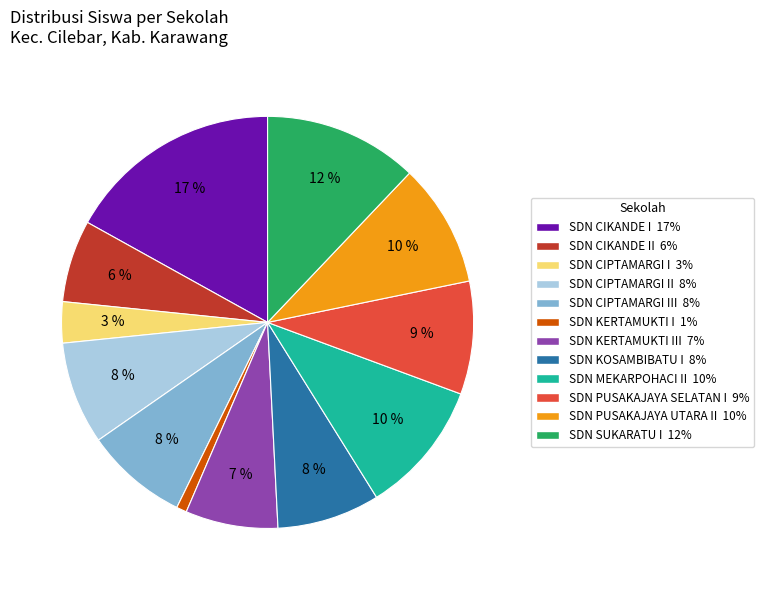

To the nearest percent, what is the difference between the largest and smallest slice percentages?

16%